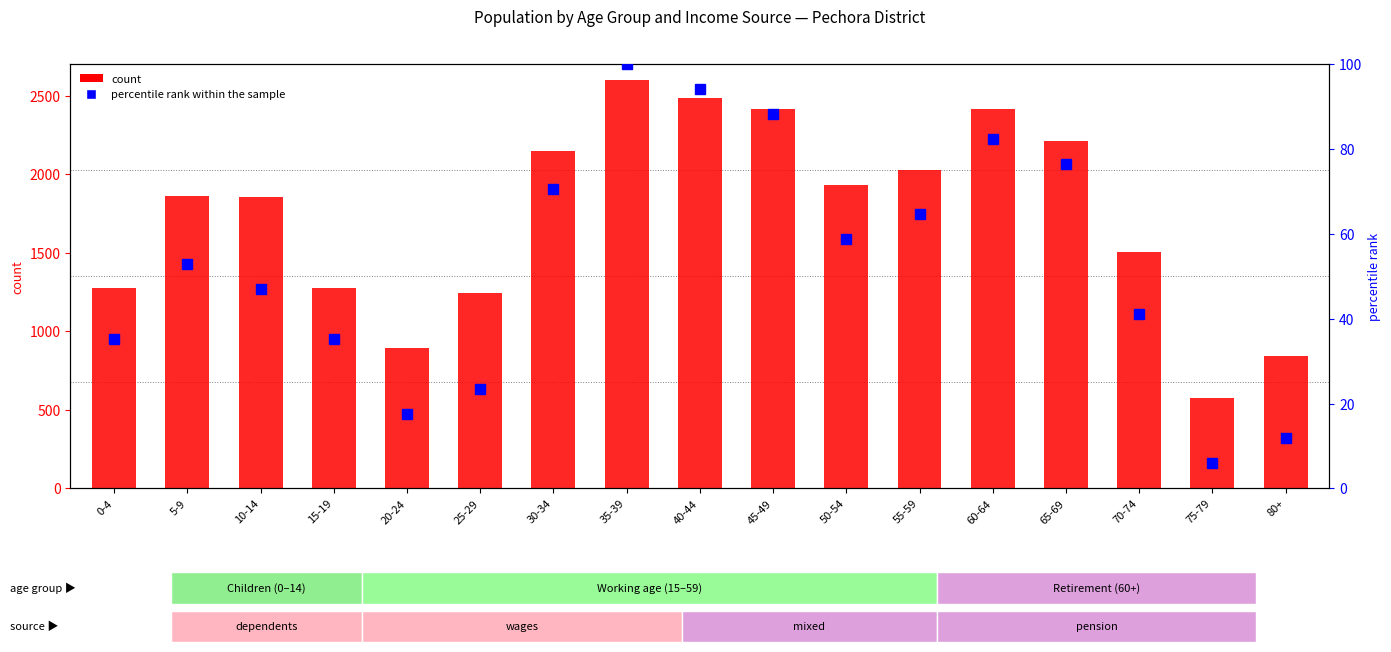

Which series changed the most between 60-64 and 75-79?

count